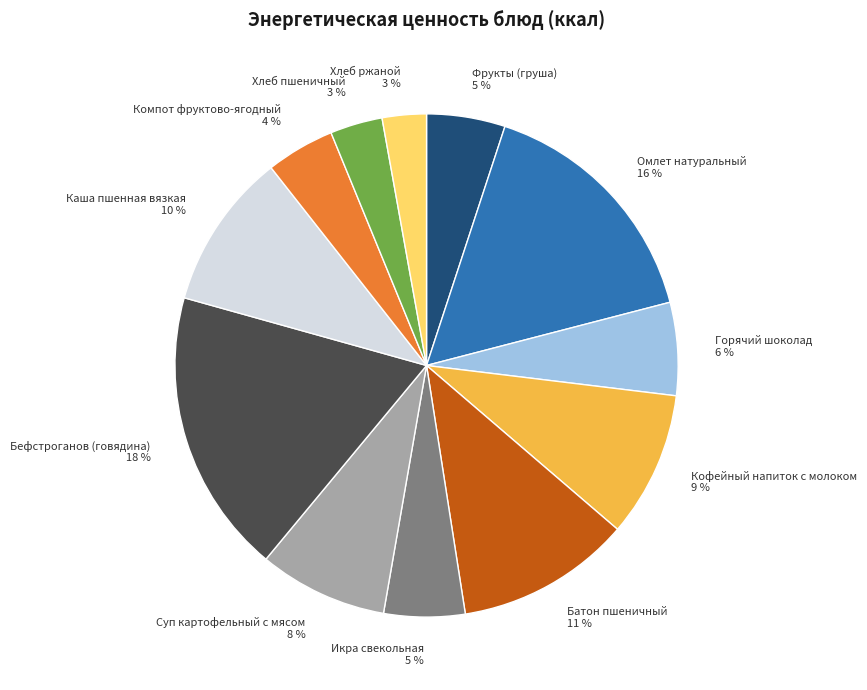

Which category has the biggest portion of the pie?

Бефстроганов (говядина)